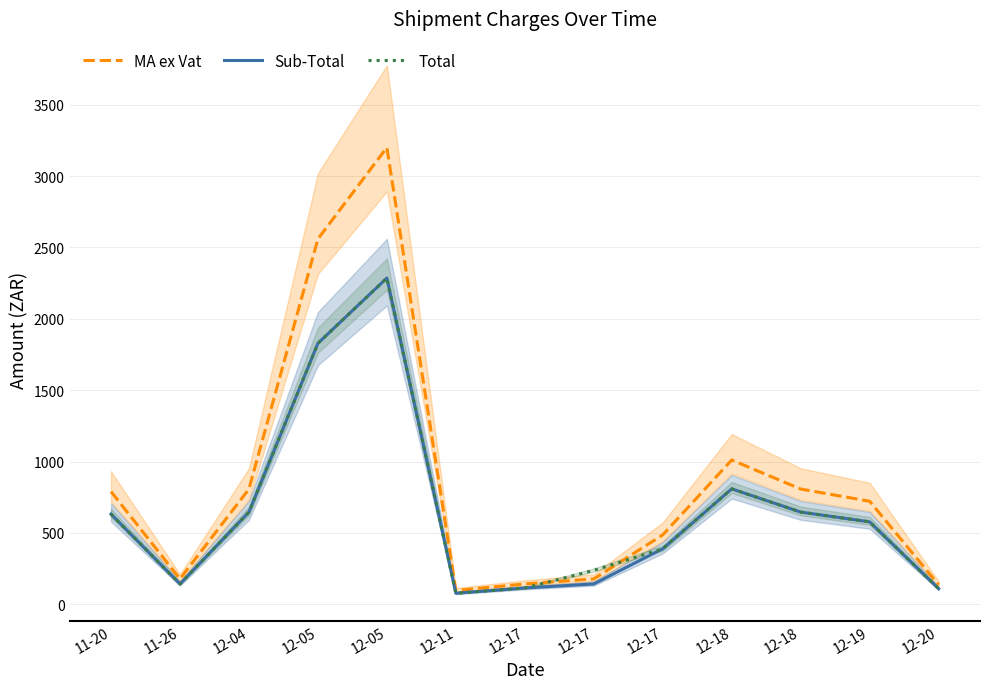

Reading left to right, extract all data points from this chart.

MA ex Vat: 789.4	177.7	807.2	2559.1	3199.6	96.6	142.3	177.7	486.0	1010.6	807.2	721.4	136.3
Sub-Total: 631.5	142.2	645.8	1827.9	2285.4	77.3	113.9	142.2	388.8	808.5	645.8	577.1	109.0
Total: 631.5	142.2	645.8	1827.9	2285.4	77.3	113.9	237.3	388.8	808.5	645.8	577.1	109.0